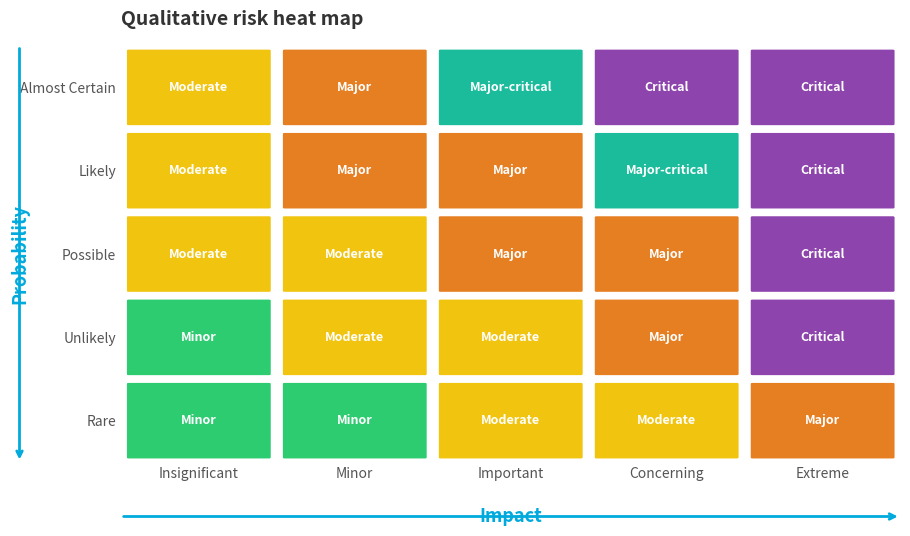

Between 0 and 2, which is larger?

2